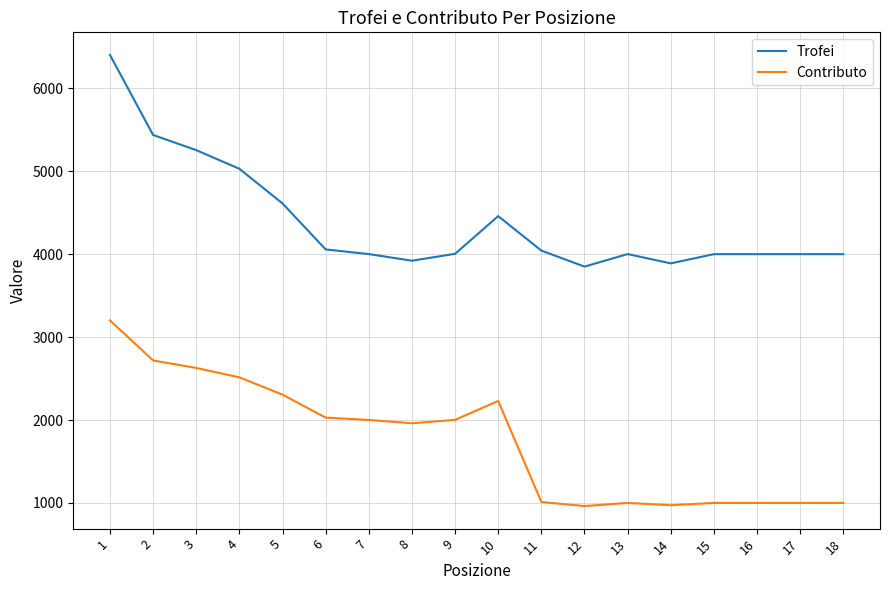

True or false: Trofei and Contributo intersect in this chart.

False